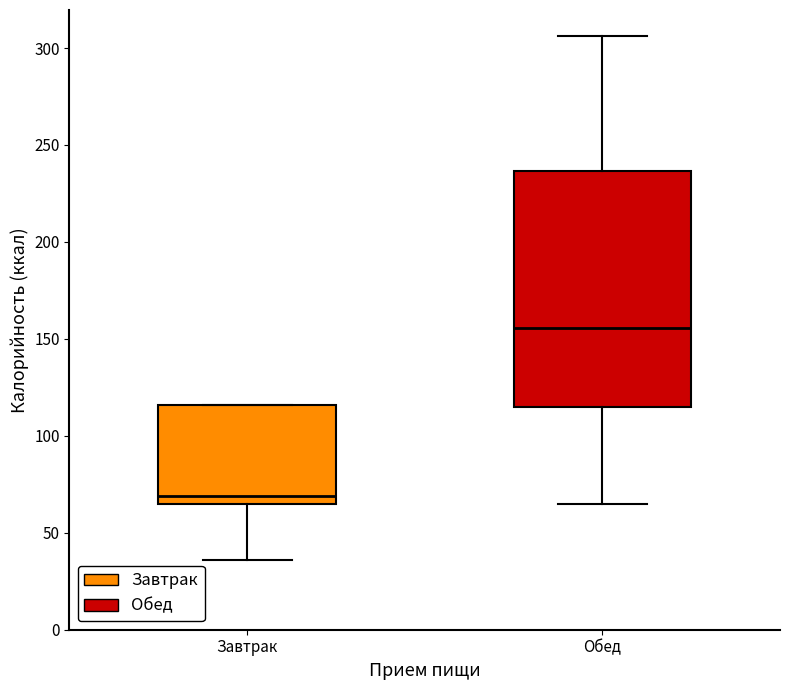

Which box's median line is the lowest?

Завтрак